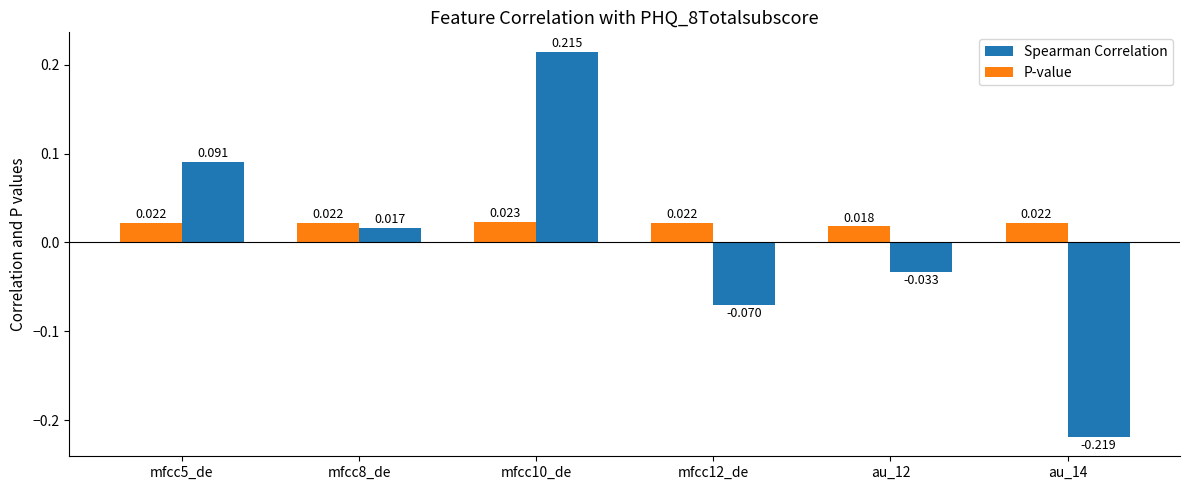

Between mfcc10_de and au_14, which series saw the biggest shift?

Spearman Correlation